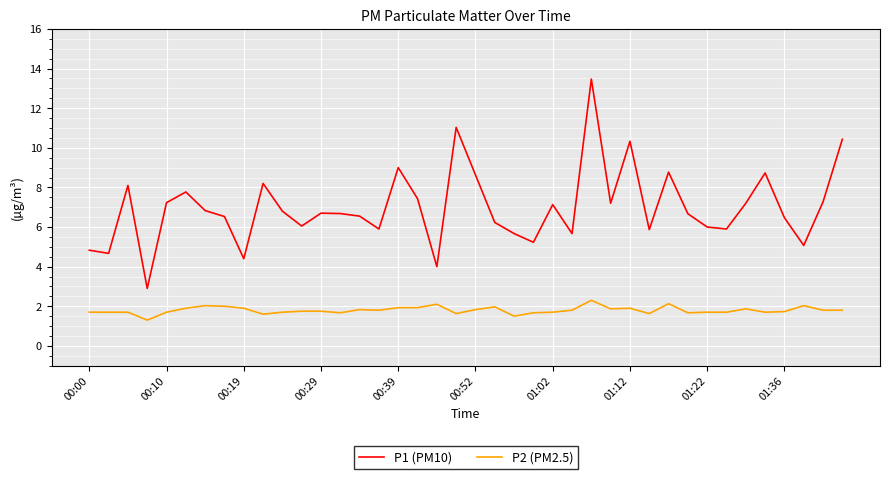

Which series has the widest spread of values?

P1 (PM10)